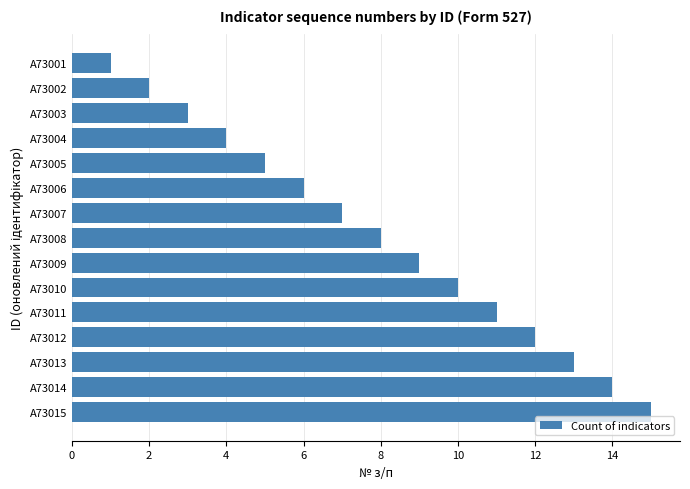

Which has a higher value, A73015 or A73013?

A73015